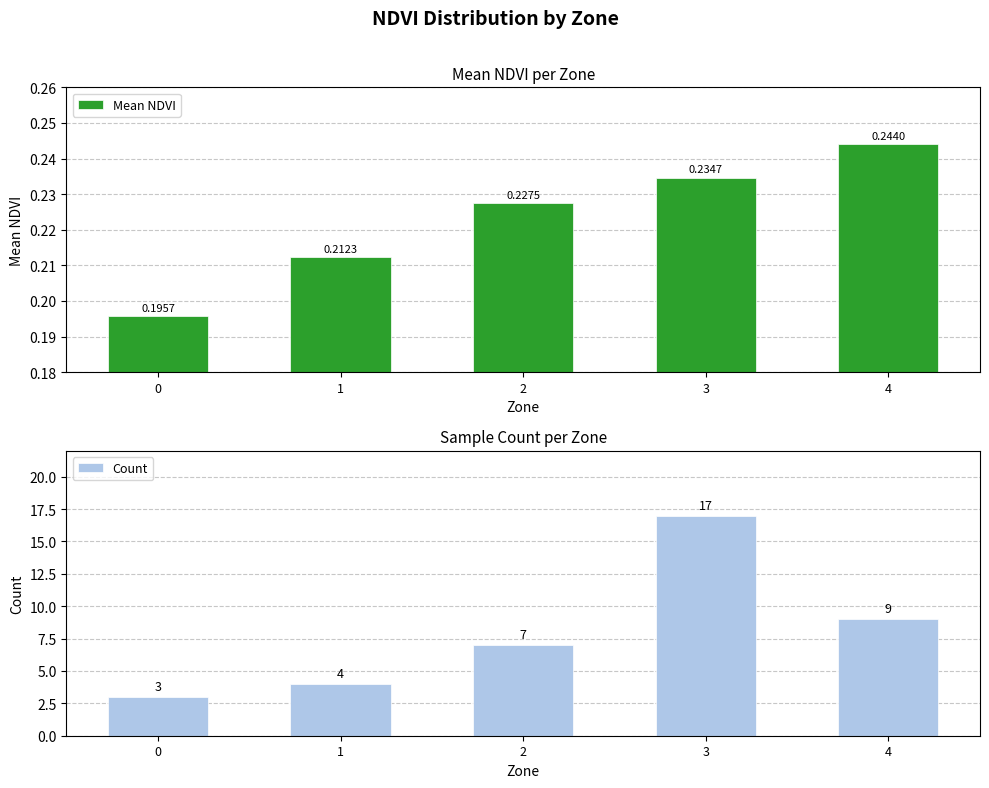

What is the difference between the maximum and minimum values in the Count series?

14